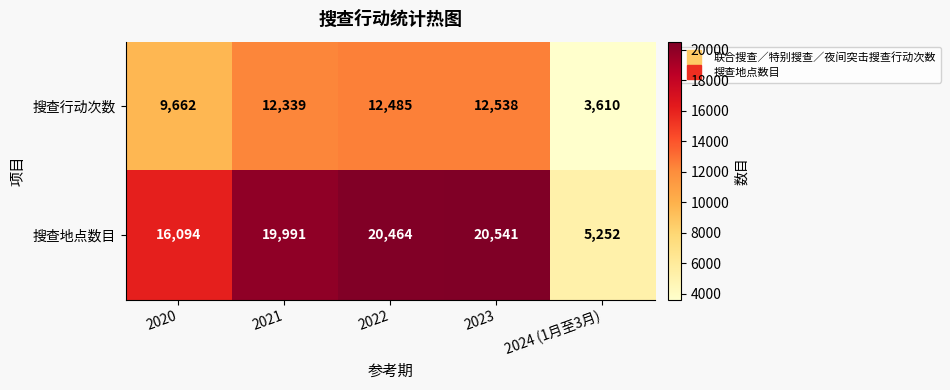

True or false: 搜查地点数目 has a value of 16094 at 2020.

True